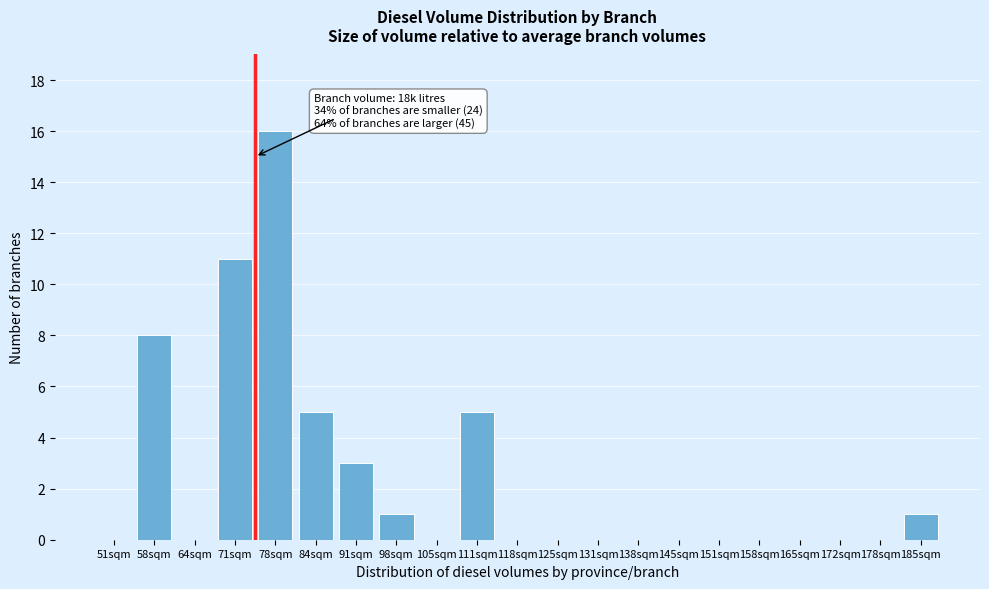

Reading left to right, transcribe all the data shown in this chart.

51sqm=0	58sqm=8	64sqm=0	71sqm=11	78sqm=16	84sqm=5	91sqm=3	98sqm=1	105sqm=0	111sqm=5	118sqm=0	125sqm=0	131sqm=0	138sqm=0	145sqm=0	151sqm=0	158sqm=0	165sqm=0	172sqm=0	178sqm=0	185sqm=1